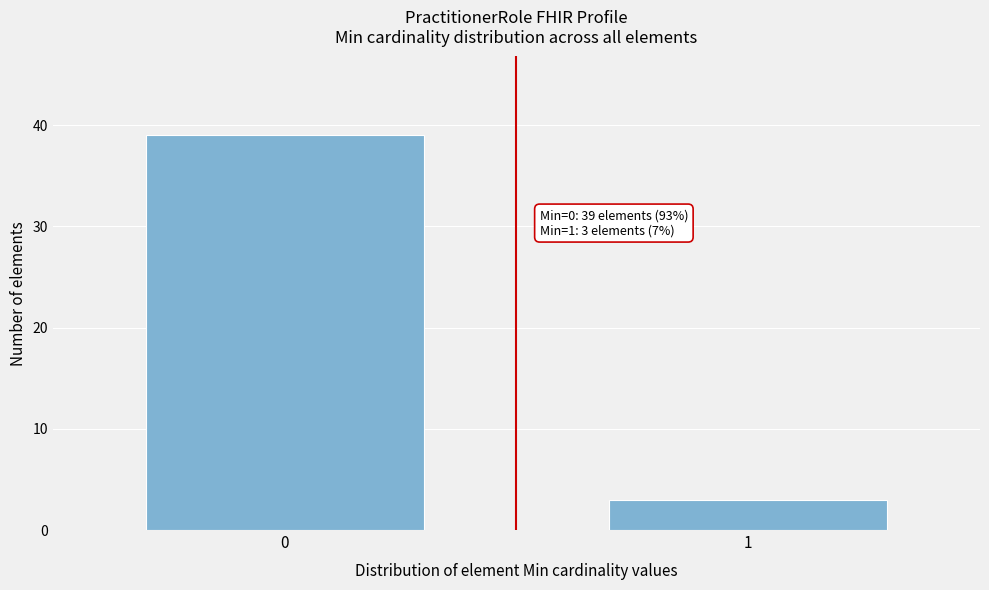

Reading left to right, extract all data points from this chart.

0=39	1=3